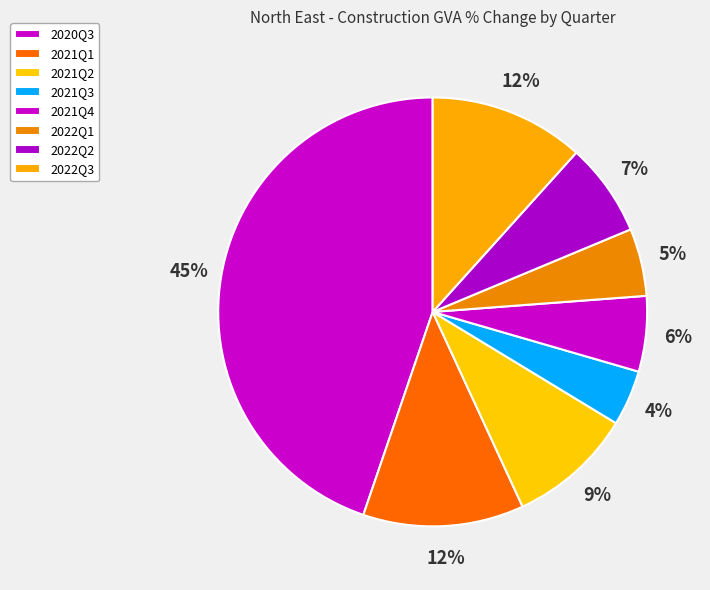

To the nearest percent, what percentage of the pie is 2021Q3?

4%